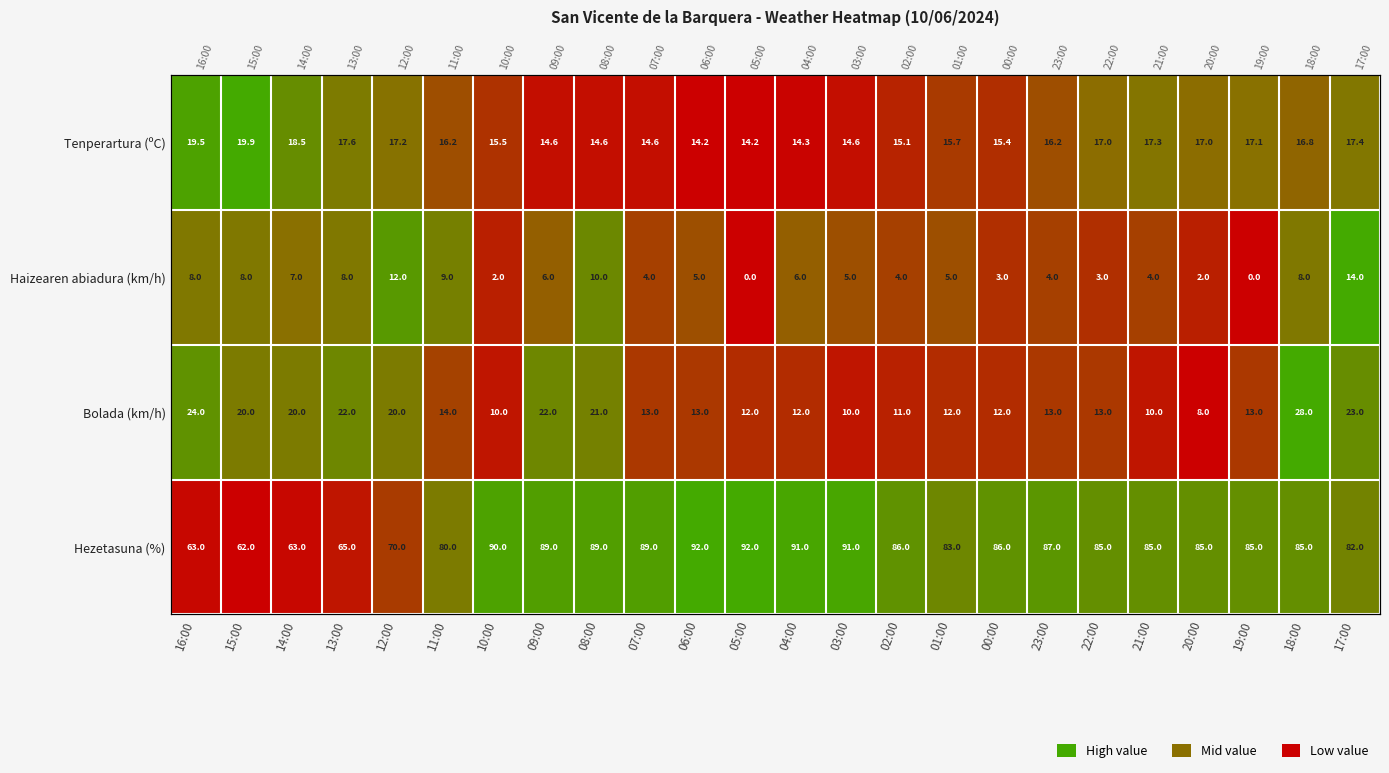

How many categories are shown in the chart?

24